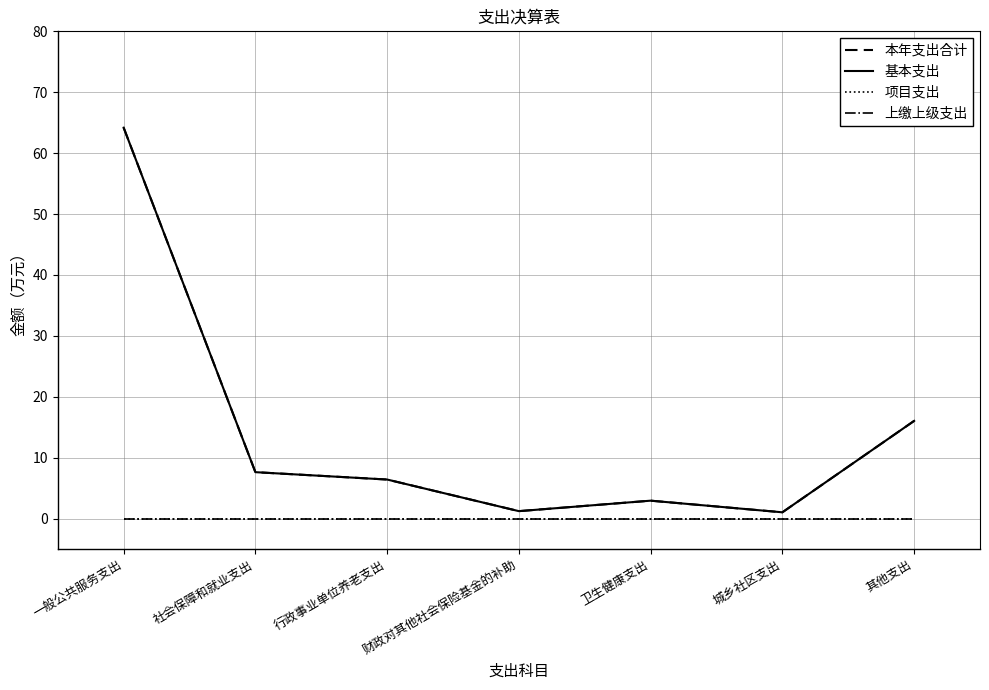

True or false: 基本支出 has more than 2 interior local peaks.

False